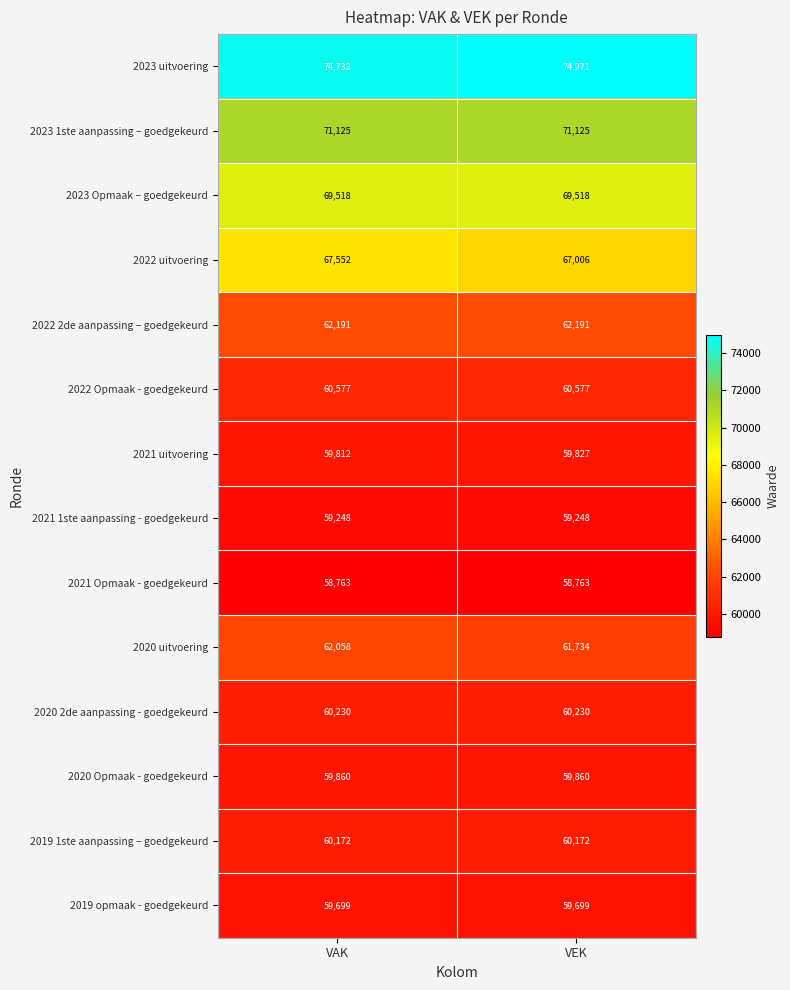

Reading right to left, extract all data points from this chart.

2023 uitvoering: VEK=74971	VAK=74732
2023 1ste aanpassing – goedgekeurd: VEK=71125	VAK=71125
2023 Opmaak – goedgekeurd: VEK=69518	VAK=69518
2022 uitvoering: VEK=67006	VAK=67552
2022 2de aanpassing – goedgekeurd: VEK=62191	VAK=62191
2022 Opmaak - goedgekeurd: VEK=60577	VAK=60577
2021 uitvoering: VEK=59827	VAK=59812
2021 1ste aanpassing - goedgekeurd: VEK=59248	VAK=59248
2021 Opmaak - goedgekeurd: VEK=58763	VAK=58763
2020 uitvoering: VEK=61734	VAK=62058
2020 2de aanpassing - goedgekeurd: VEK=60230	VAK=60230
2020 Opmaak - goedgekeurd: VEK=59860	VAK=59860
2019 1ste aanpassing – goedgekeurd: VEK=60172	VAK=60172
2019 opmaak - goedgekeurd: VEK=59699	VAK=59699